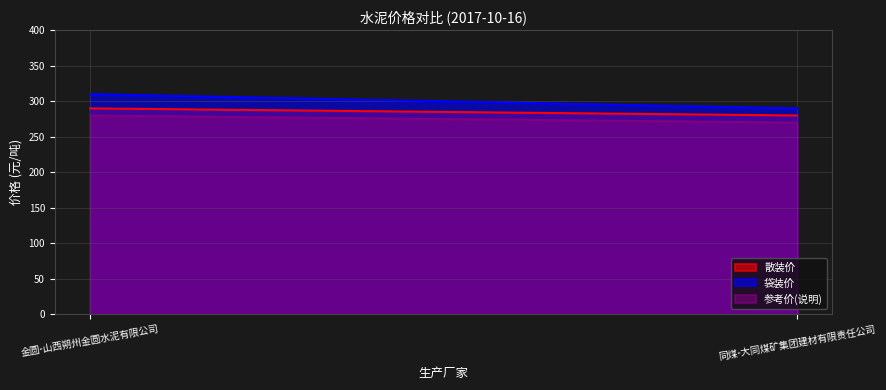

What value does the 参考价(说明) series have at 同煤-大同煤矿集团建材有限责任公司?

270